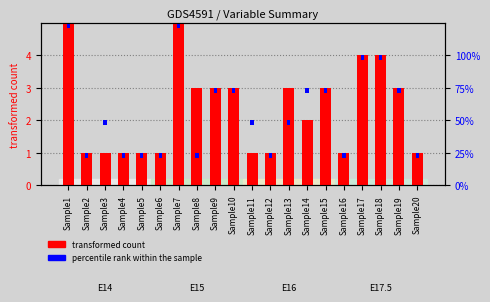

Reading left to right, extract all data points from this chart.

X1 (transformed count): Sample1=5.0	Sample2=1.0	Sample3=1.0	Sample4=1.0	Sample5=1.0	Sample6=1.0	Sample7=5.0	Sample8=3.0	Sample9=3.0	Sample10=3.0	Sample11=1.0	Sample12=1.0	Sample13=3.0	Sample14=2.0	Sample15=3.0	Sample16=1.0	Sample17=4.0	Sample18=4.0	Sample19=3.0	Sample20=1.0
X2 (percentile rank): Sample1=0.2	Sample2=0.2	Sample3=0.2	Sample4=0.2	Sample5=0.2	Sample6=0.2	Sample7=0.2	Sample8=0.2	Sample9=0.2	Sample10=0.2	Sample11=0.2	Sample12=0.2	Sample13=0.2	Sample14=0.2	Sample15=0.2	Sample16=0.2	Sample17=0.2	Sample18=0.2	Sample19=0.2	Sample20=0.2